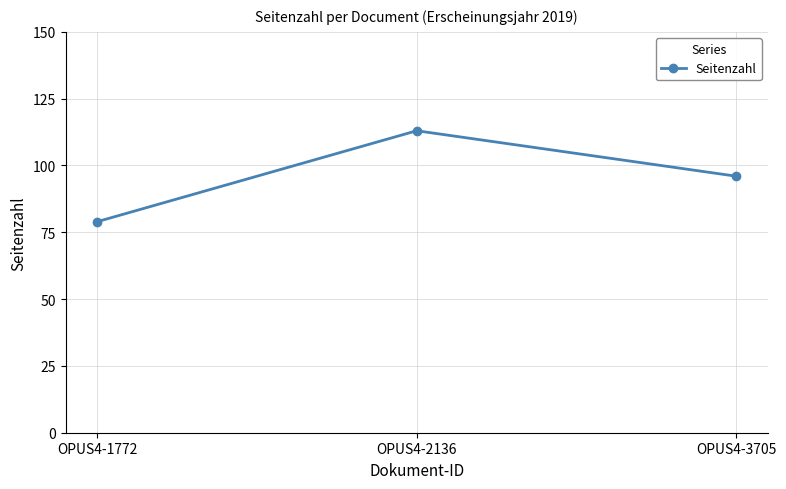

What is the average value?

96